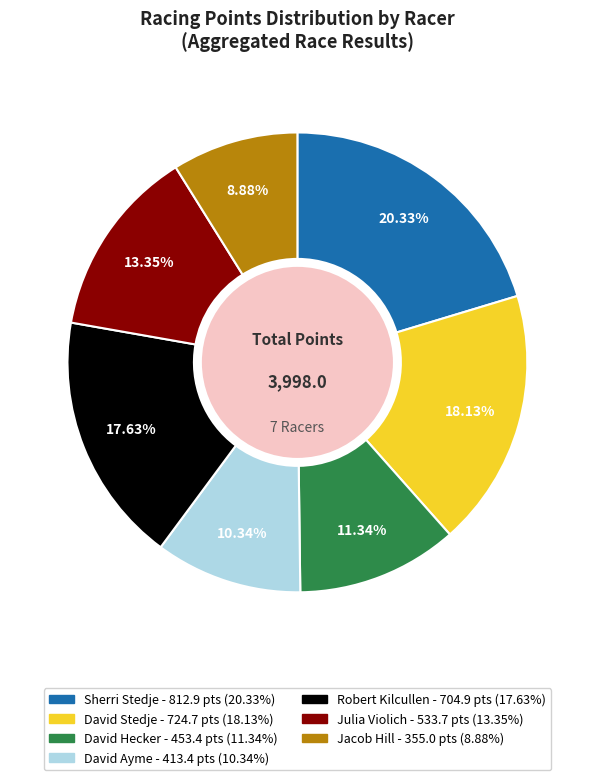

Is there any slice that represents more than half of the pie?

No